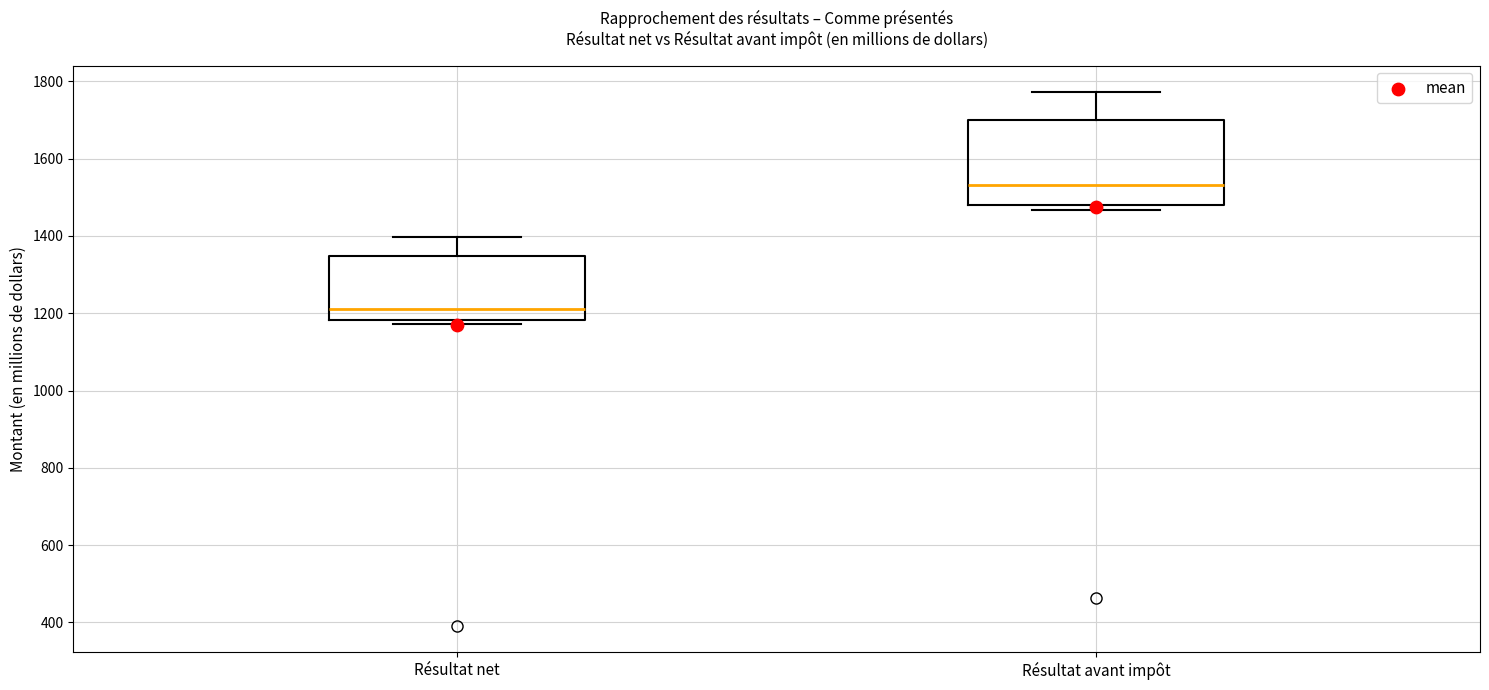

Reading left to right, transcribe this box plot: for each box, give where its median line is, the range the box spans, and where its two whiskers end, as read against the y-axis. The values are not printed on the chart, so give them approximately, as read against the axis.

Résultat net: median 1220, box 1180 to 1340, whiskers 1180 (just below the box's lower edge) to 1400
Résultat avant impôt: median 1540, box 1480 to 1700, whiskers 1460 to 1780